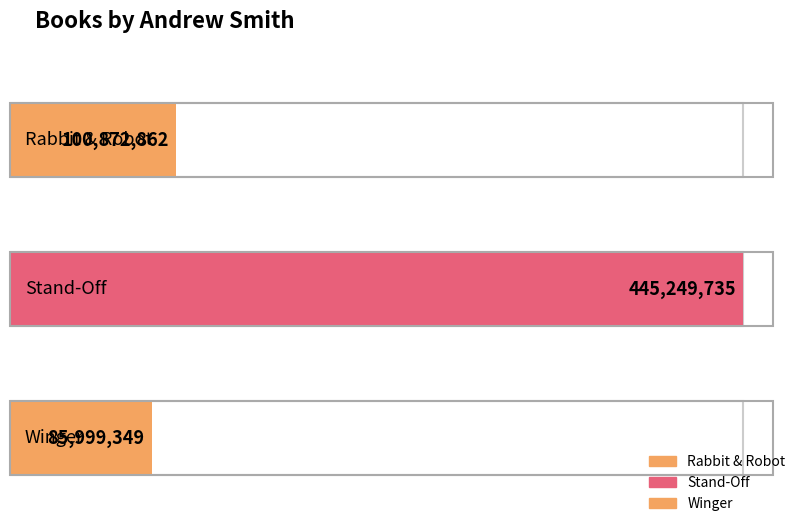

What is the change in value from Rabbit & Robot to Stand-Off?

+344376873